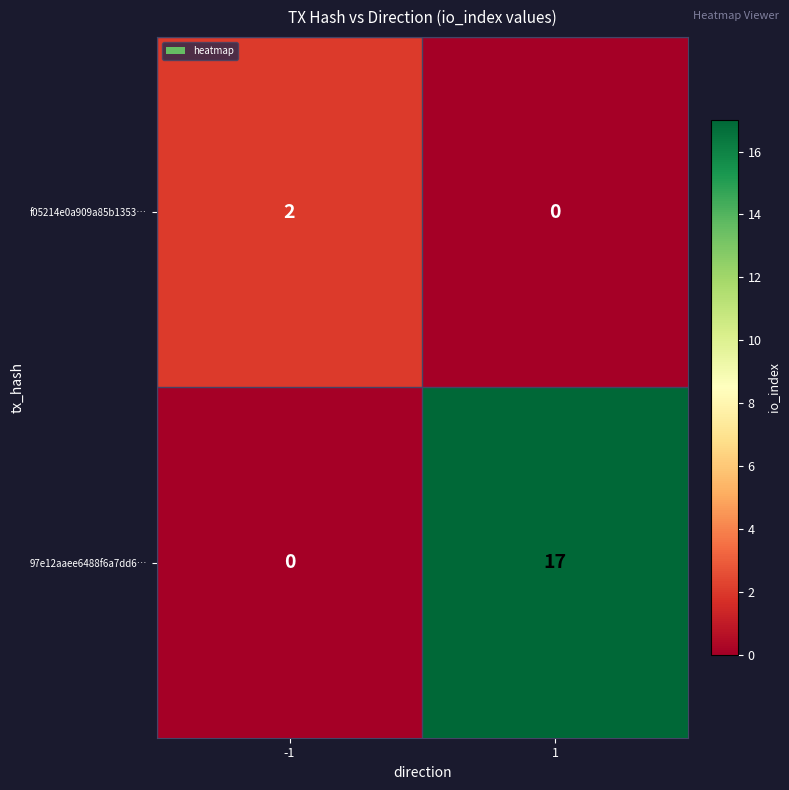

At 1, list the series in order from smallest to largest.

f05214e0a909a85b1353…, 97e12aaee6488f6a7dd6…